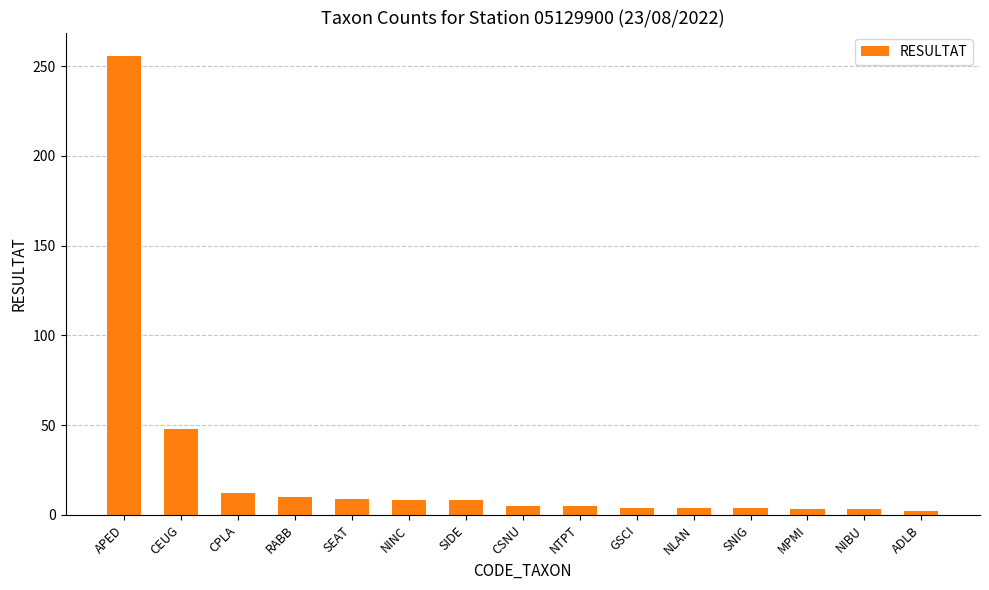

What is the ratio of the value at CEUG to the value at NTPT?

9.6